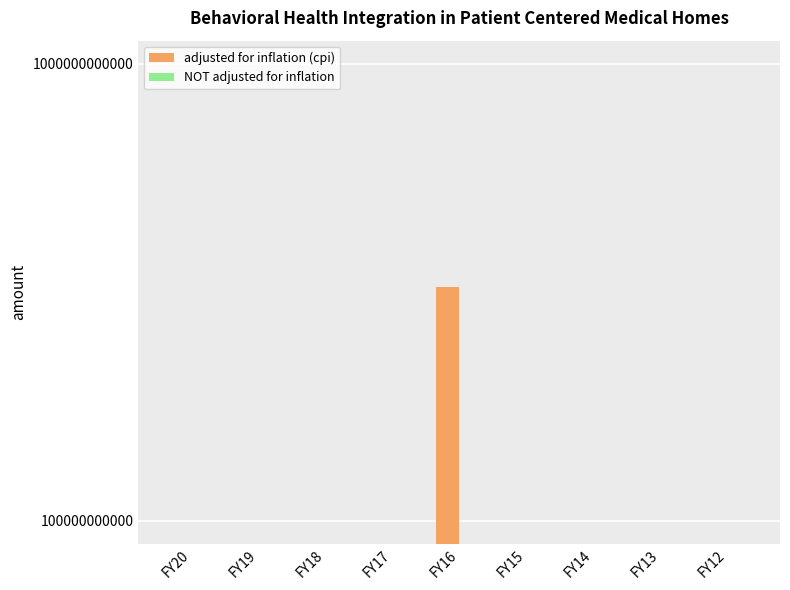

Which series has the widest spread of values?

adjusted for inflation (cpi)